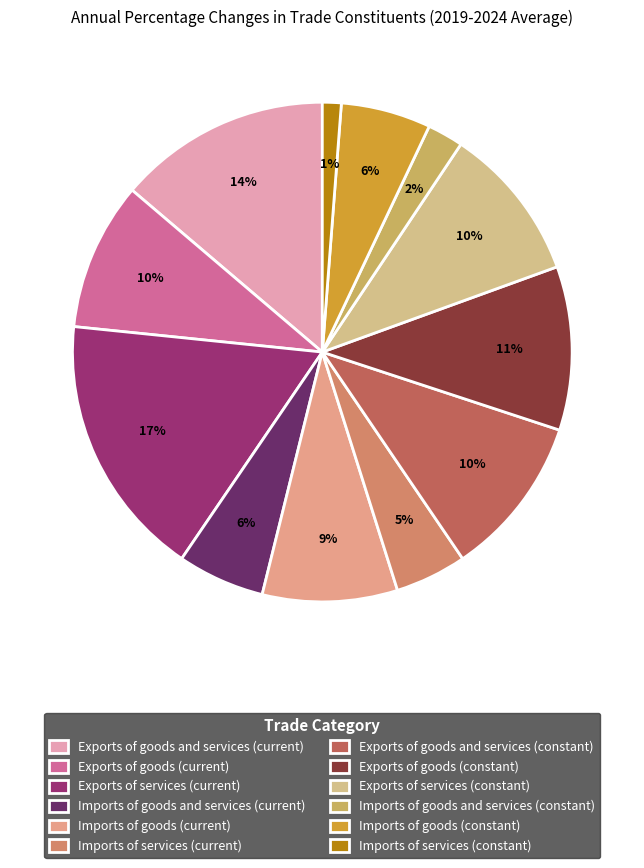

What is the ratio of the value at Exports of services (constant) to the value at Imports of goods and services (constant)?

4.3